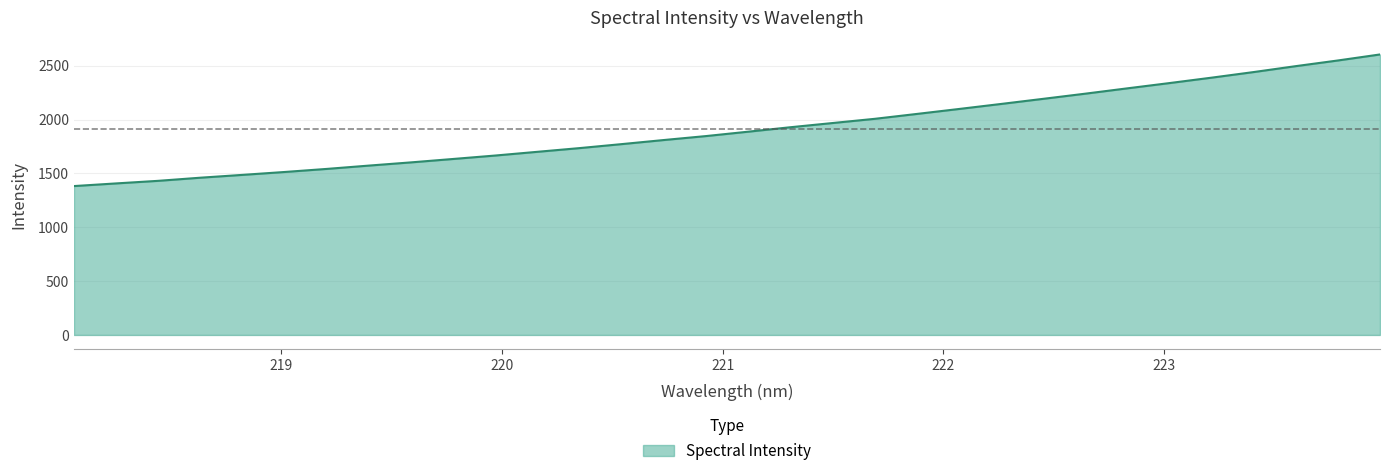

How many series are shown in this chart?

1